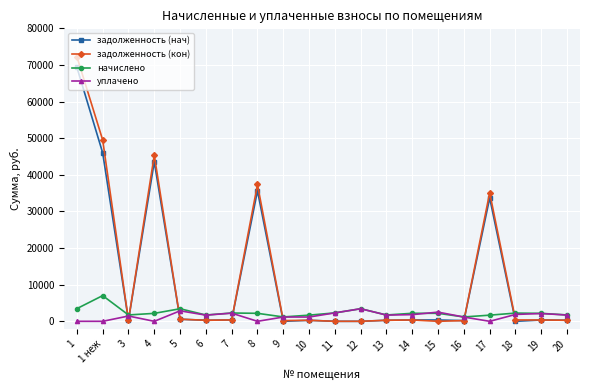

What is the value of the начислено point at the 8th from the left?

2181.5